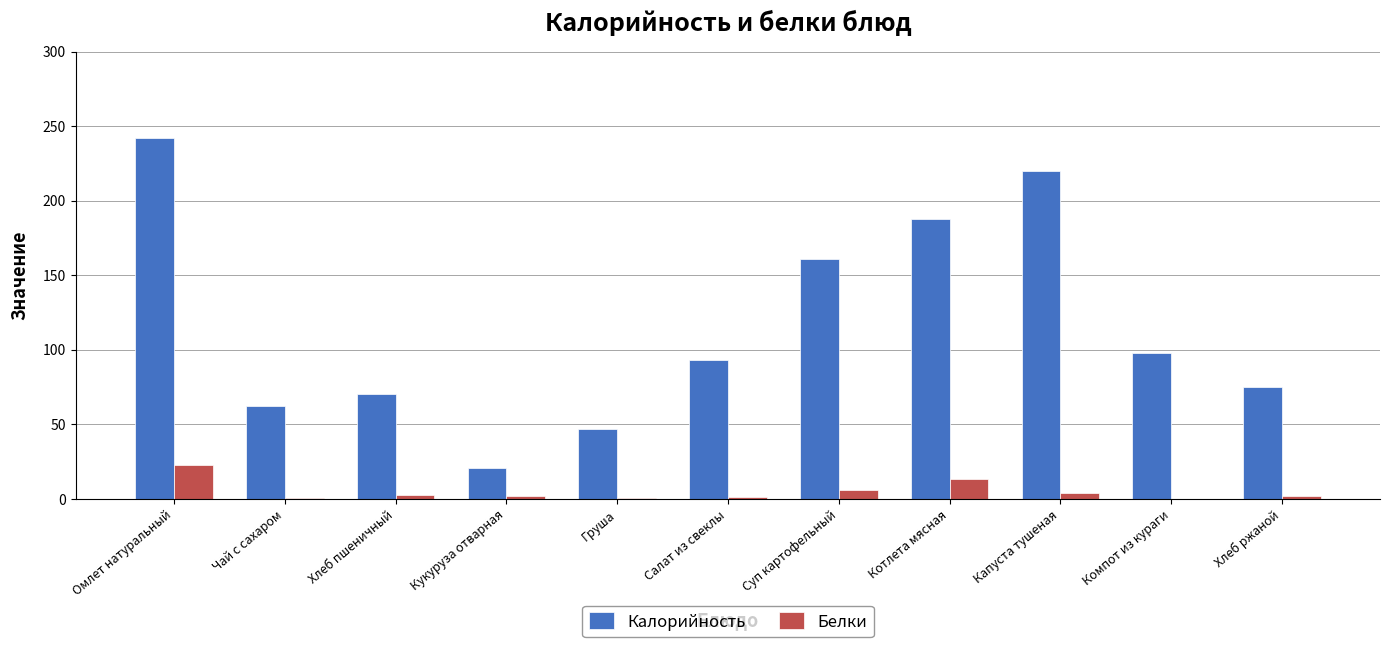

Which series changed the most between Салат из свеклы and Котлета мясная?

Калорийность